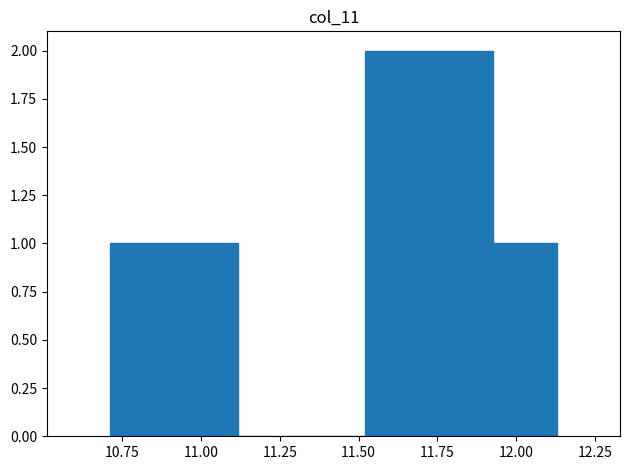

Reading left to right, list every bar in this chart as the range it spans on the x-axis followed by its height. Neither the bar edges nor the heights are printed on the chart, so give them approximately, as read against the axes.

10.70 to 10.90: 1
10.90 to 11.10: 1
11.10 to 11.30: 0
11.30 to 11.50: 0
11.50 to 11.70: 2
11.70 to 11.95: 2
11.95 to 12.15: 1